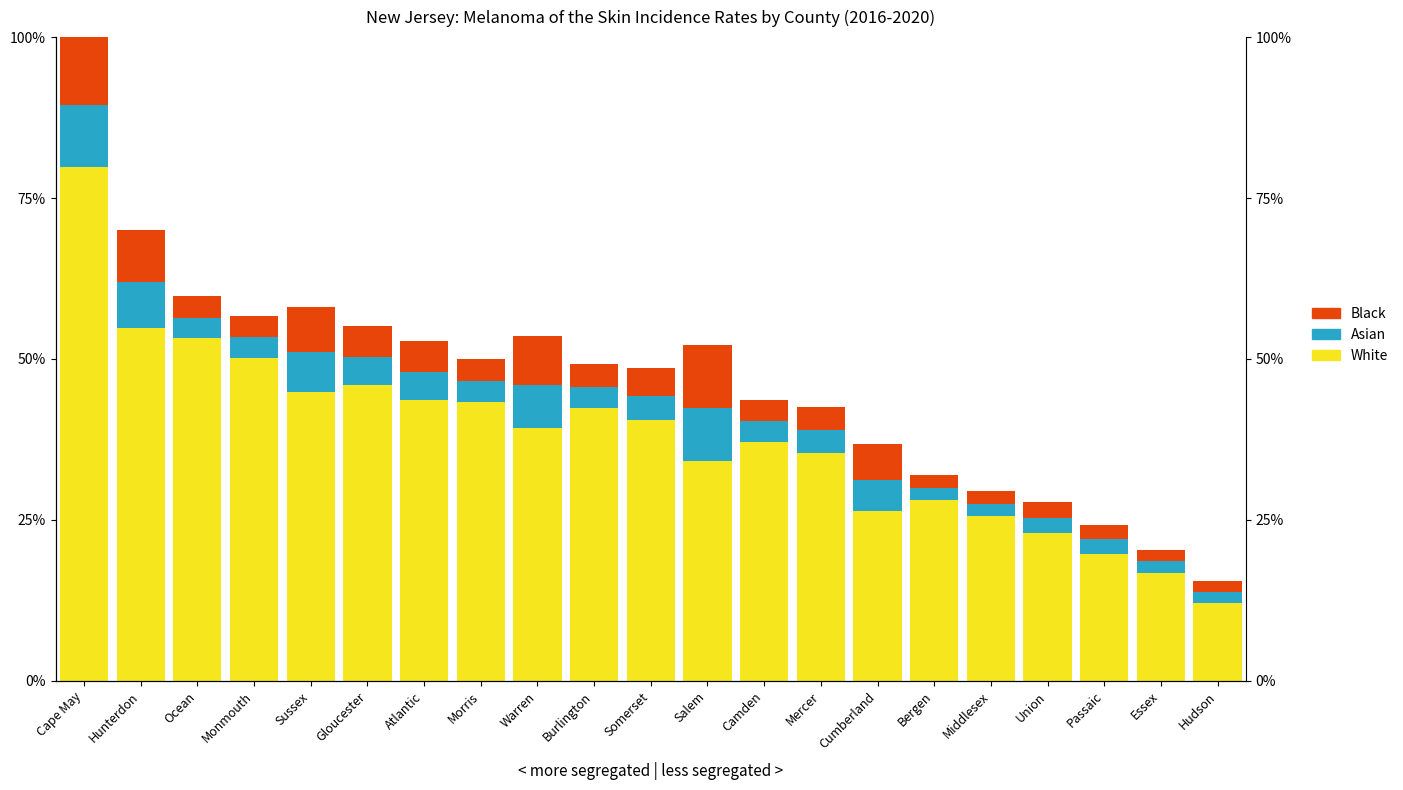

Which series has the largest range (max minus min)?

White